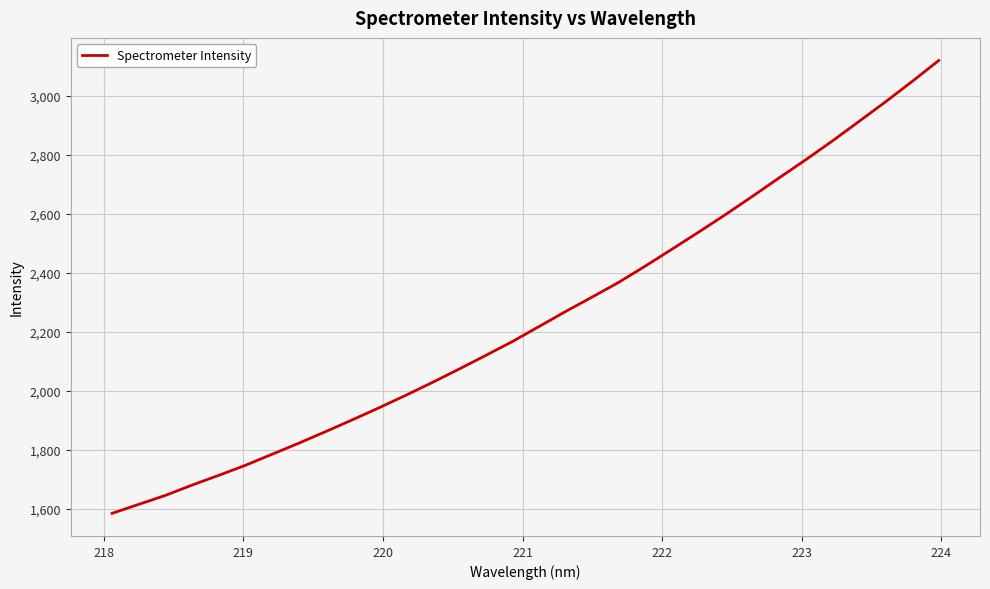

What is the greatest value displayed?

3120.4